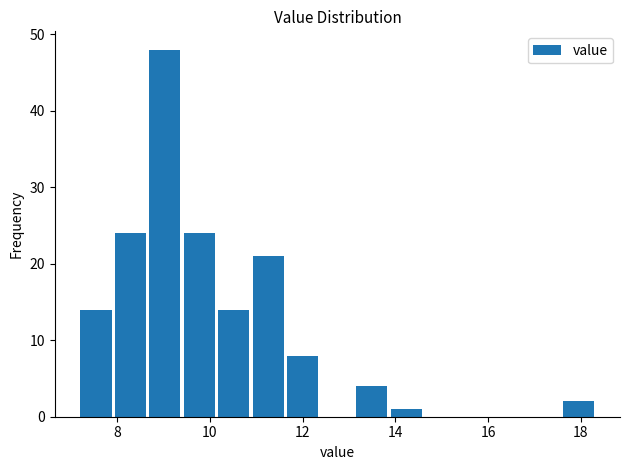

Around what value on the x-axis is the tallest bar? Give the approximate position of its centre, as read against the axis.

9.0